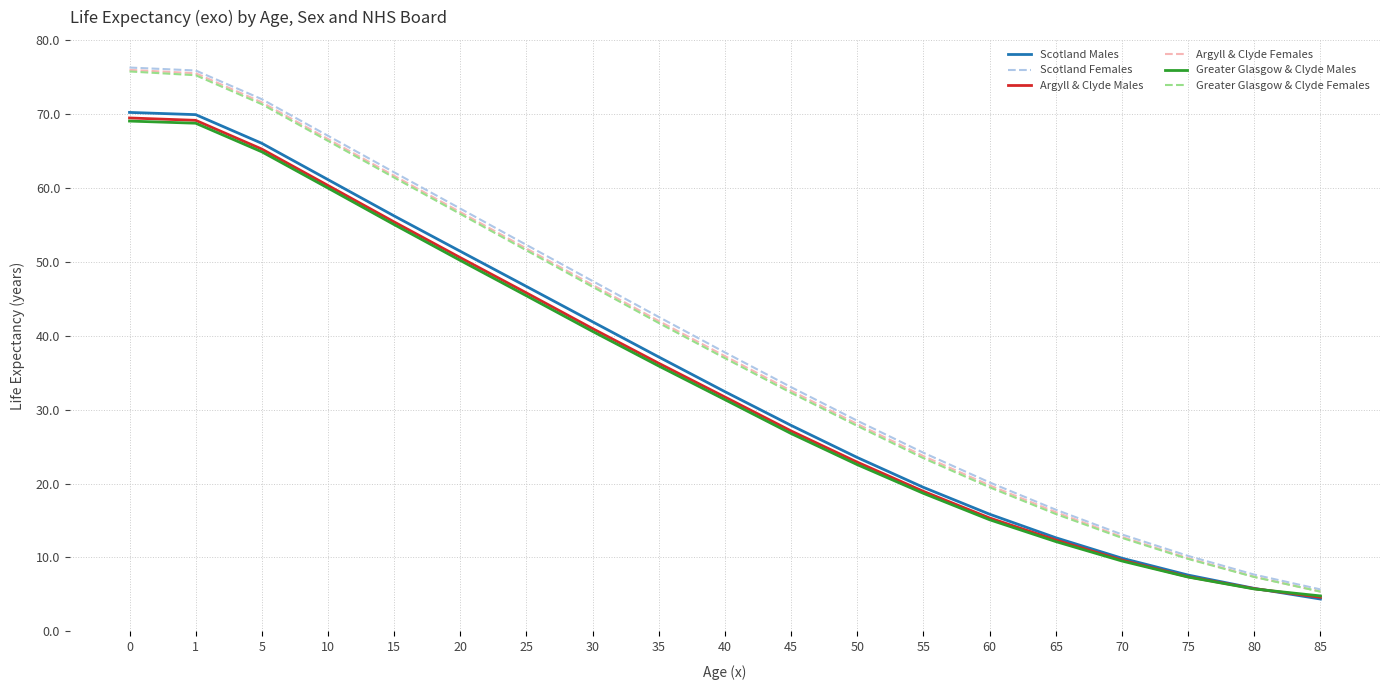

What is the sum of the Argyll & Clyde Females values at 35 and 70?

54.8